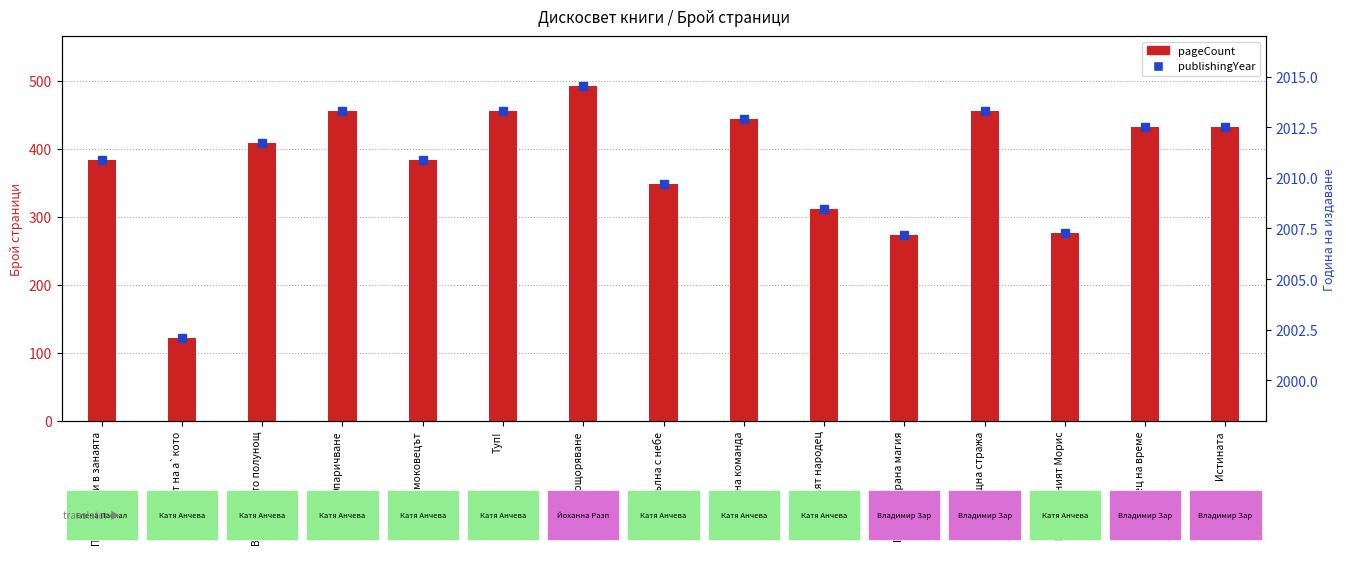

What is the sum of all values?

5676